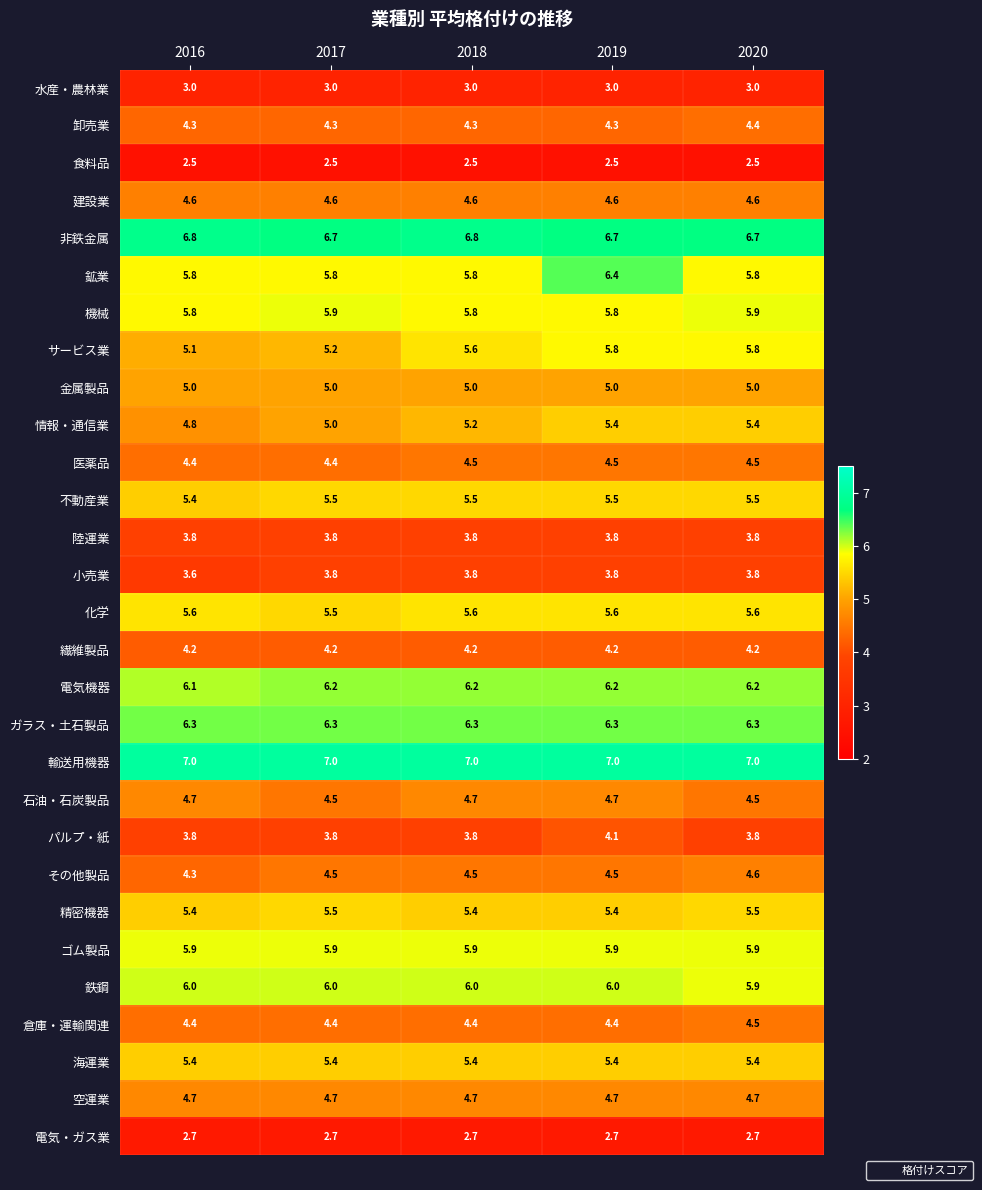

What is the spread (max minus min) of values at 2020?

4.5